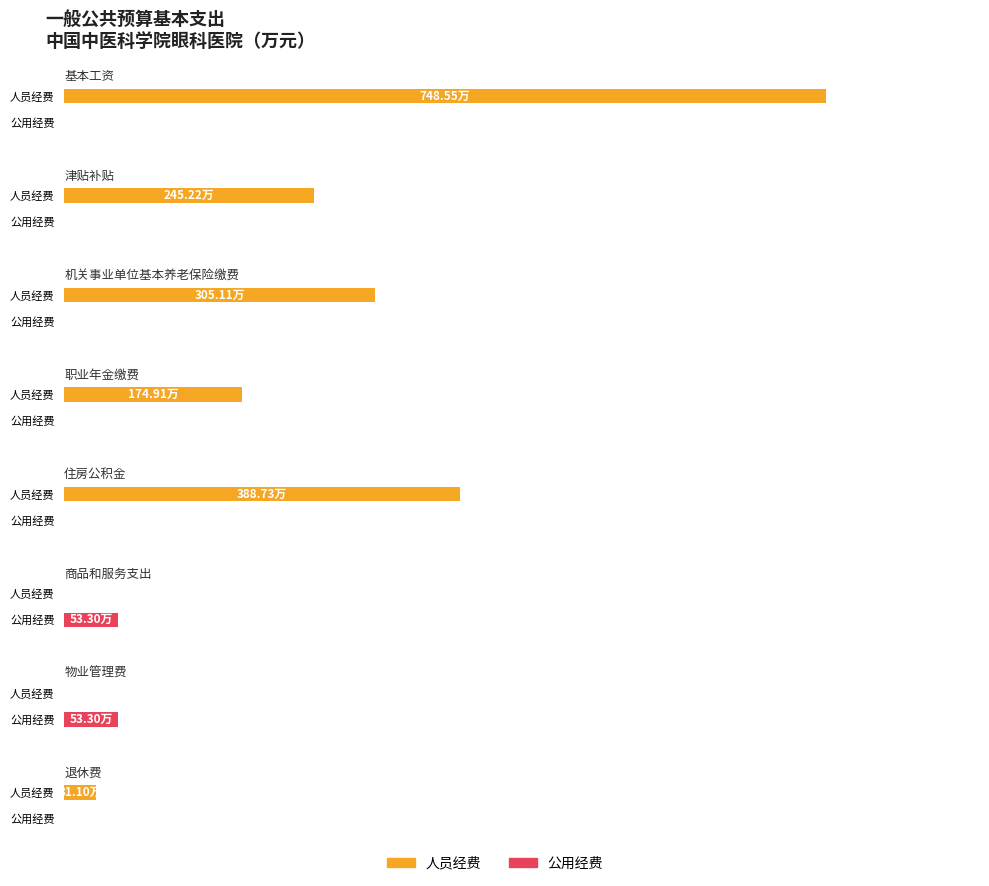

Does the chart contain stacked bars?

No